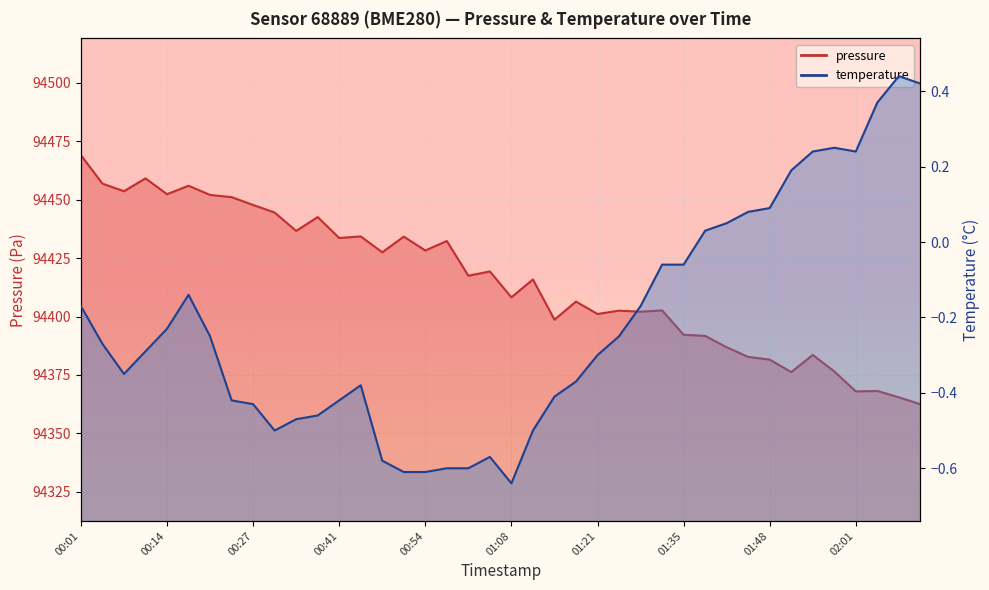

True or false: temperature has a value of 0.1 at 01:45.

True